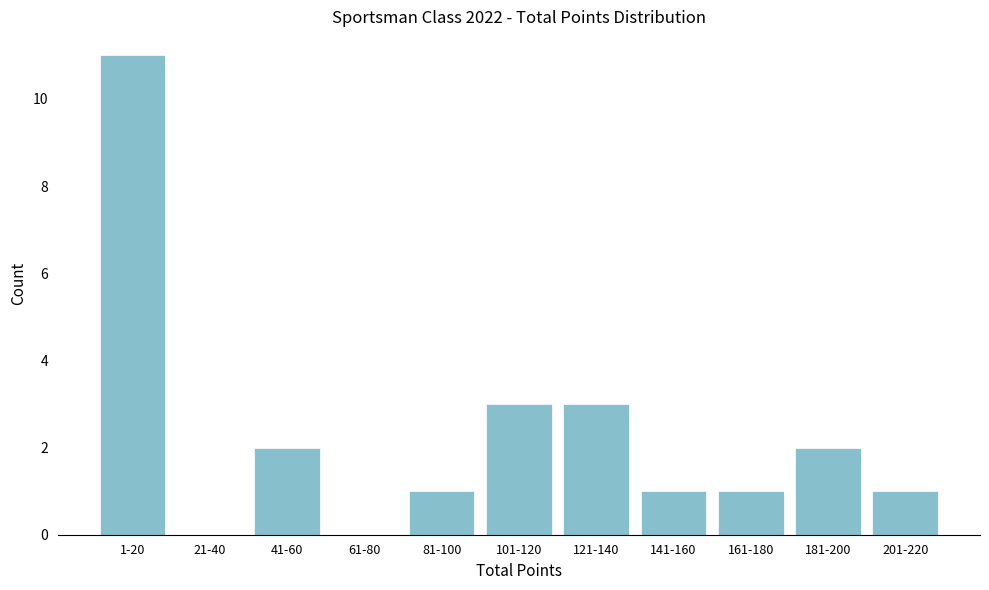

Reading right to left, transcribe all the data shown in this chart.

201-220=1	181-200=2	161-180=1	141-160=1	121-140=3	101-120=3	81-100=1	61-80=0	41-60=2	21-40=0	1-20=11